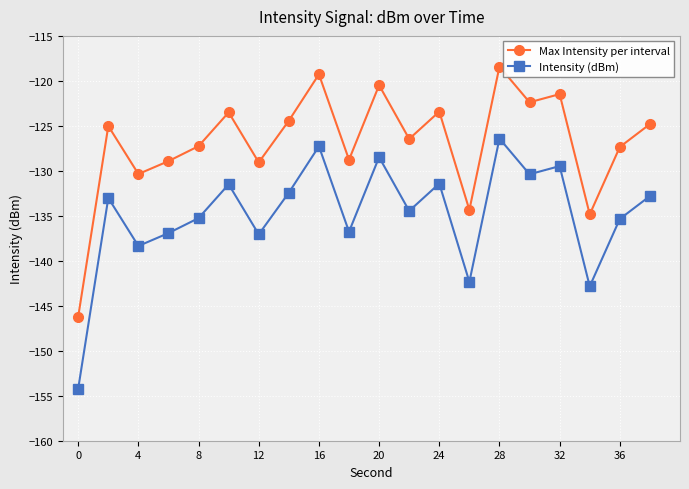

What is the value of the Max Intensity per interval point at the 11th from the left?

-120.5